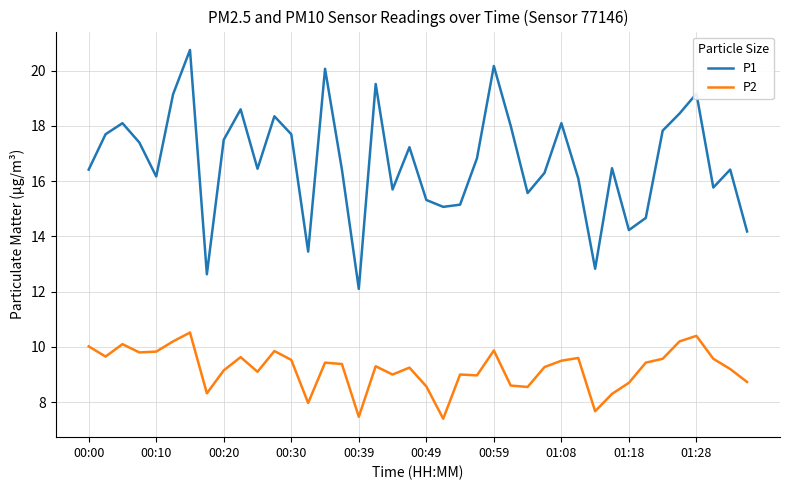

True or false: P2 and P1 intersect in this chart.

False